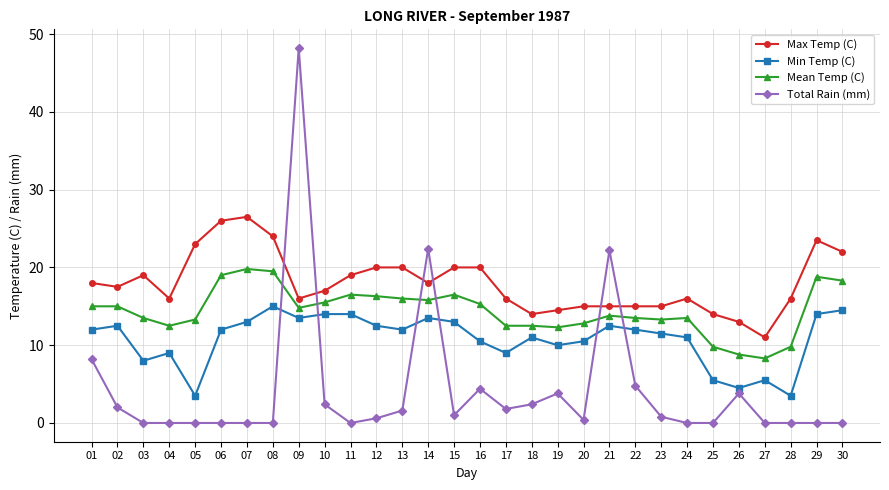

What are all the series names shown in the legend?

Max Temp (C), Min Temp (C), Mean Temp (C), Total Rain (mm)